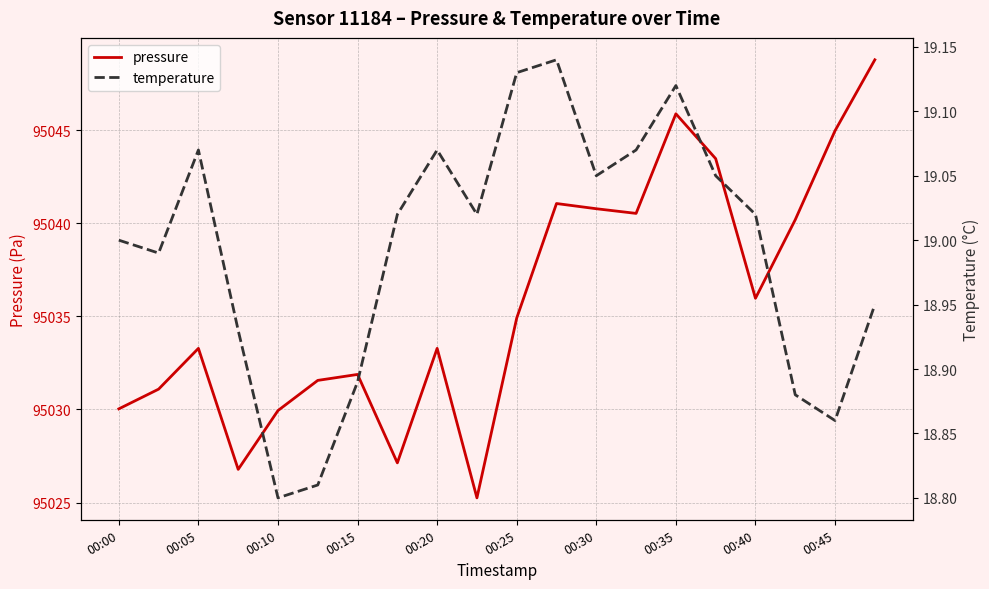

How many interior local peaks does the pressure series have?

5